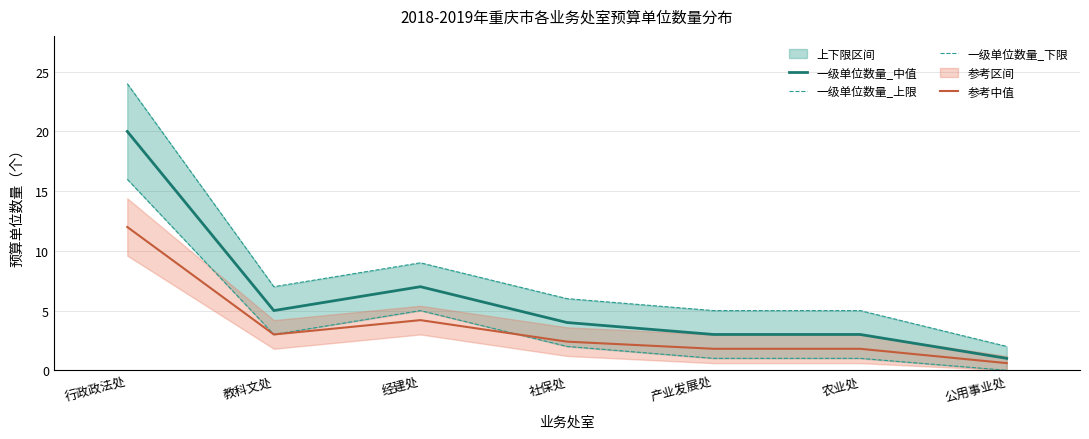

In 一级单位数量_下限, how many points are lower than both neighbors (excluding endpoints)?

1